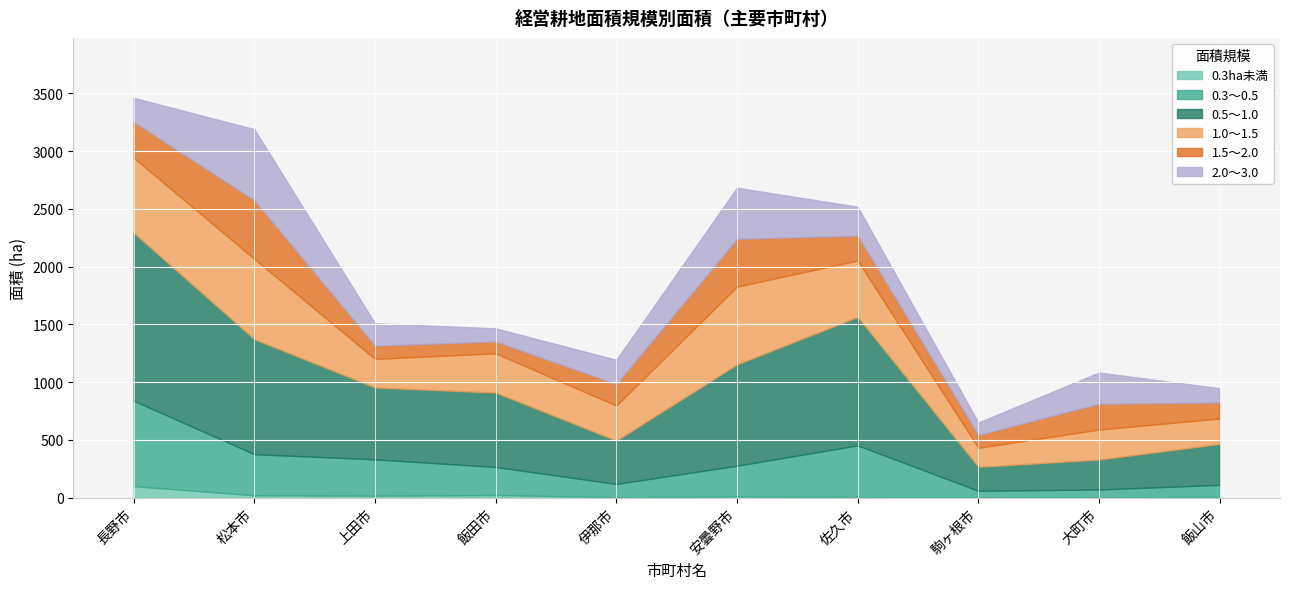

At which category does 0.3～0.5 reach its first local valley?

伊那市